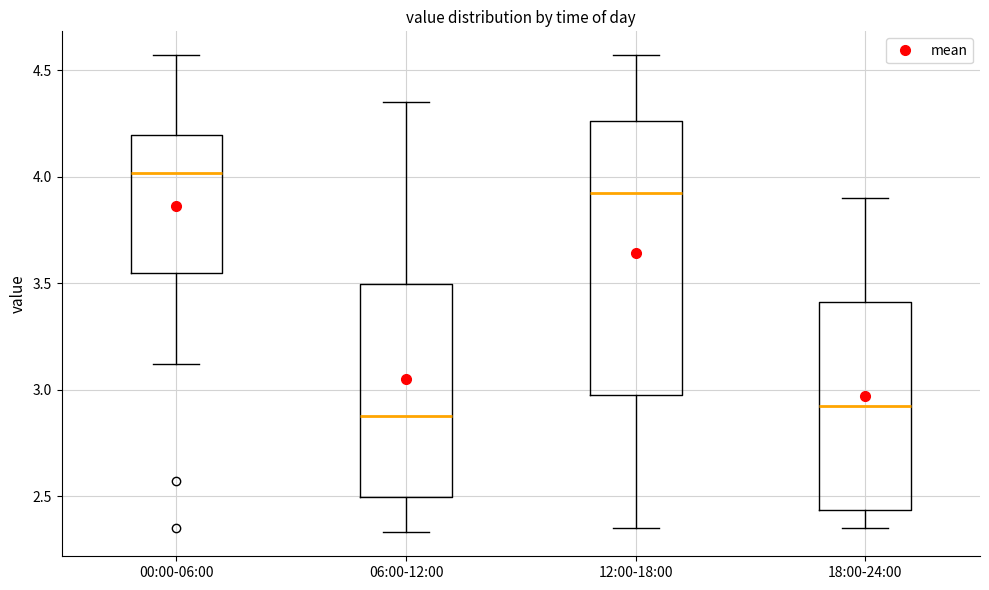

Where is the upper edge of the box for 00:00-06:00 on the y-axis? The values are not printed on the chart, so give them approximately, as read against the axis.

4.20